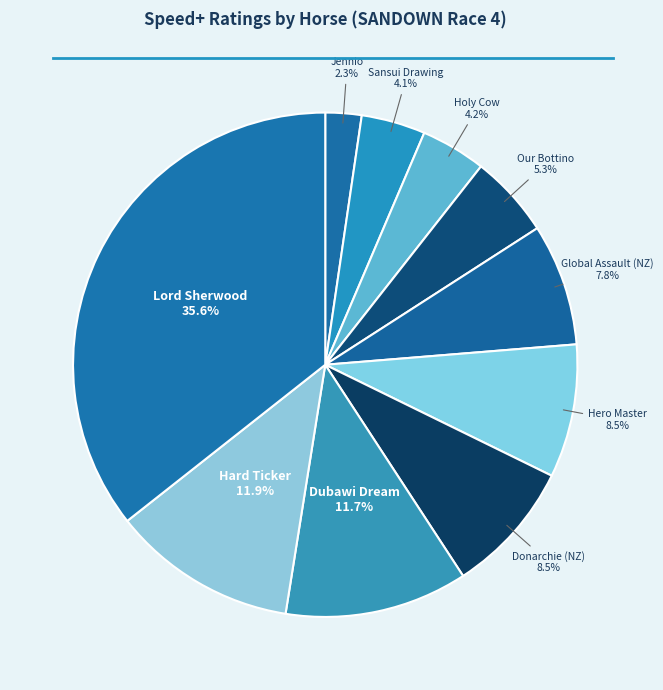

How many slices are in this pie chart?

10